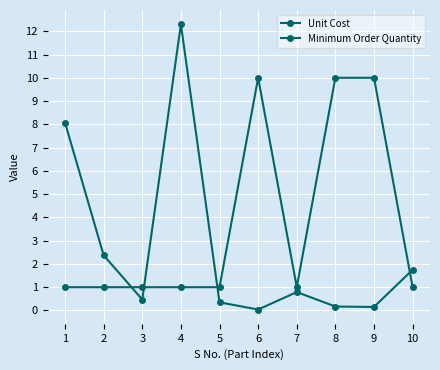

True or false: Unit Cost has more than 0 interior local peaks.

True